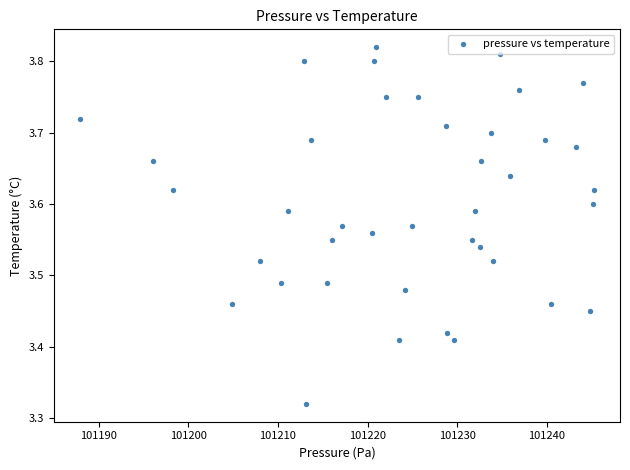

What is the range of X values (max minus min)?

57.4